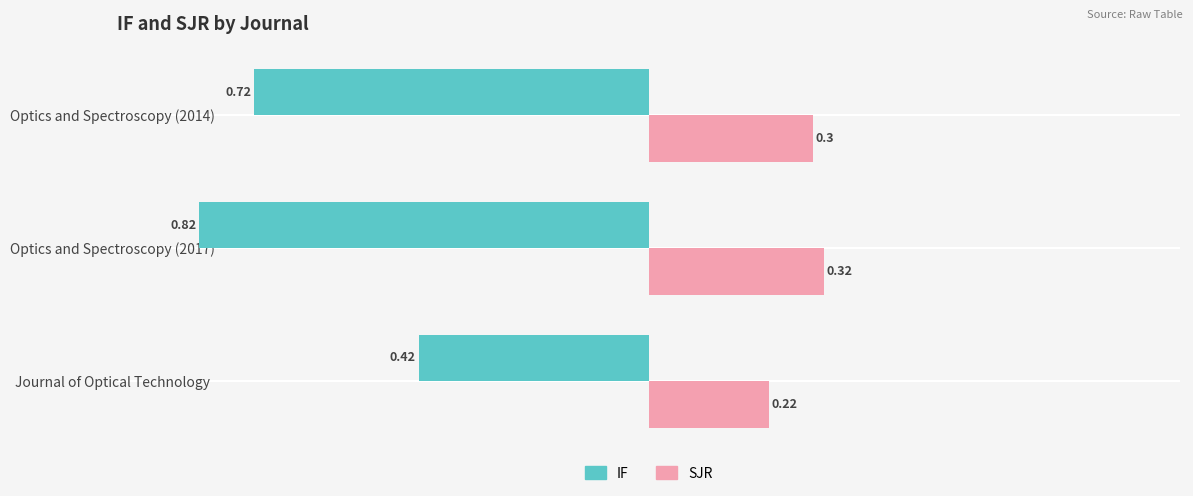

Which category has the highest value in the SJR series?

Optics and Spectroscopy (2017)